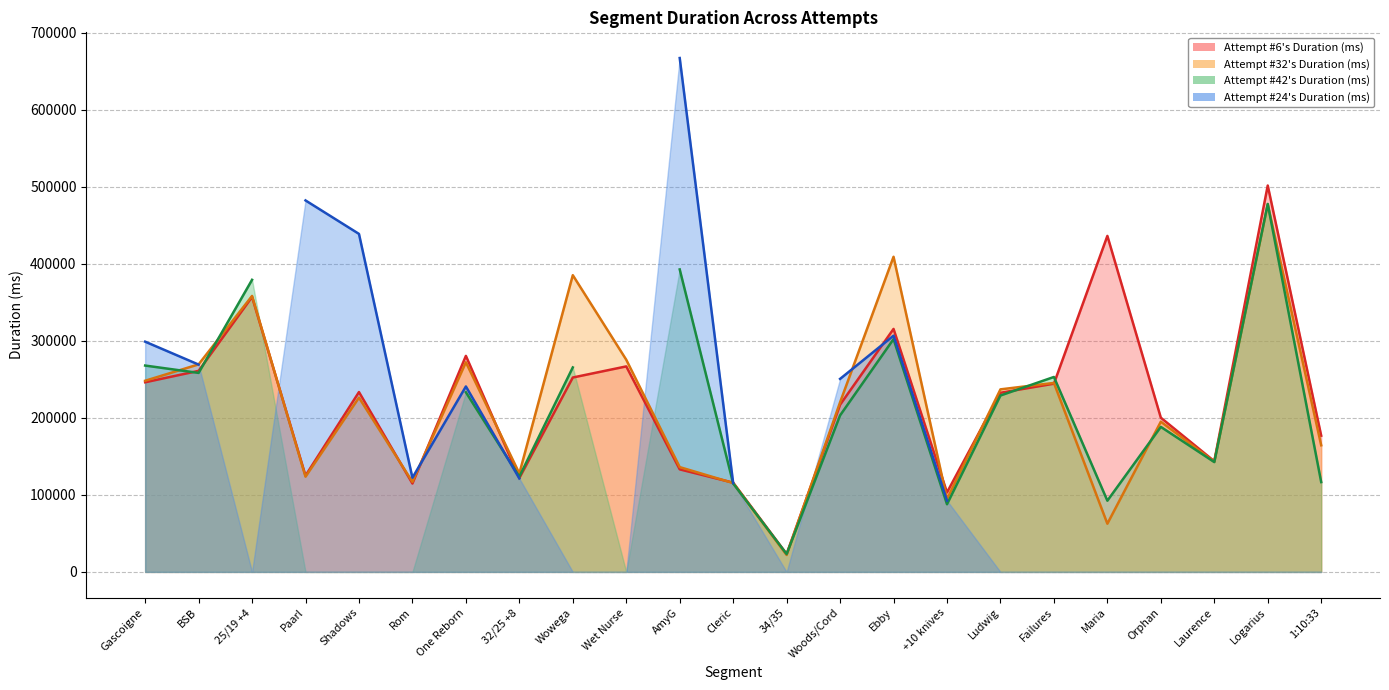

What position from the left is Ludwig?

17